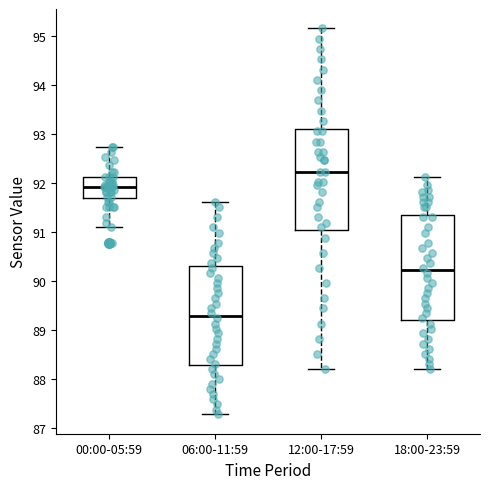

Reading left to right, read every box against the y-axis: the position of its median line, the range the box covers, and the ends of its whiskers. The values are not printed on the chart, so give them approximately, as read against the axis.

00:00-05:59: median 91.9, box 91.7 to 92.1, whiskers 91.1 to 92.7
06:00-11:59: median 89.3, box 88.3 to 90.3, whiskers 87.3 to 91.6
12:00-17:59: median 92.2, box 91.0 to 93.1, whiskers 88.2 to 95.2
18:00-23:59: median 90.2, box 89.2 to 91.4, whiskers 88.2 to 92.1